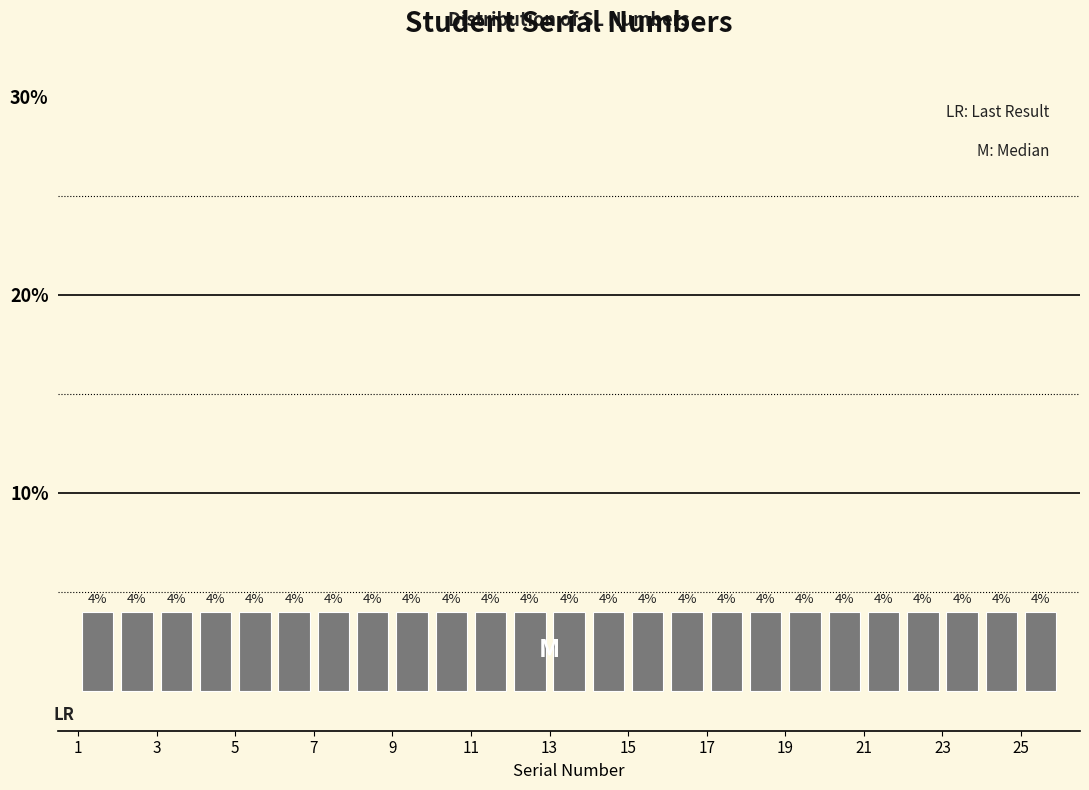

Reading left to right, transcribe this chart: for each bar, give the range it covers on the x-axis and its height.

1 to 2: 4
2 to 3: 4
3 to 4: 4
4 to 5: 4
5 to 6: 4
6 to 7: 4
7 to 8: 4
8 to 9: 4
9 to 10: 4
10 to 11: 4
11 to 12: 4
12 to 13: 4
13 to 14: 4
14 to 15: 4
15 to 16: 4
16 to 17: 4
17 to 18: 4
18 to 19: 4
19 to 20: 4
20 to 21: 4
21 to 22: 4
22 to 23: 4
23 to 24: 4
24 to 25: 4
25 to 26: 4